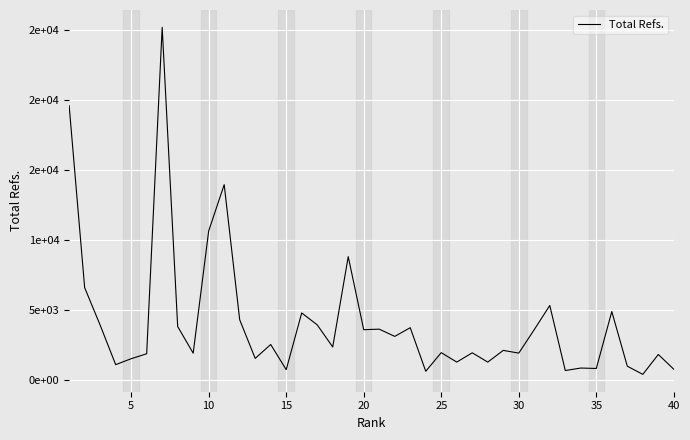

Is this an area chart (filled region under the line)?

No